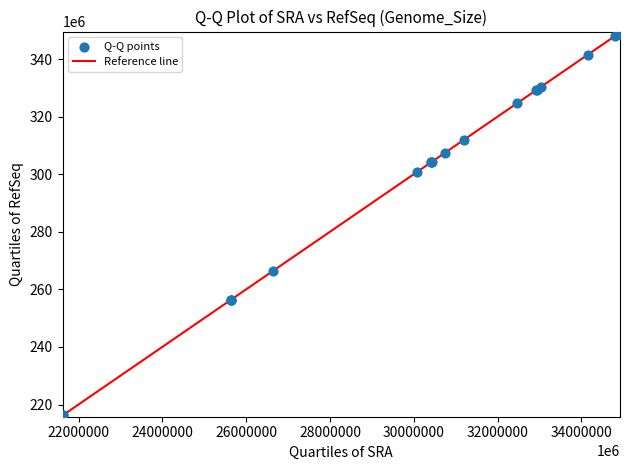

What Y value in the scatter plot is closest to 282625534?

266404185